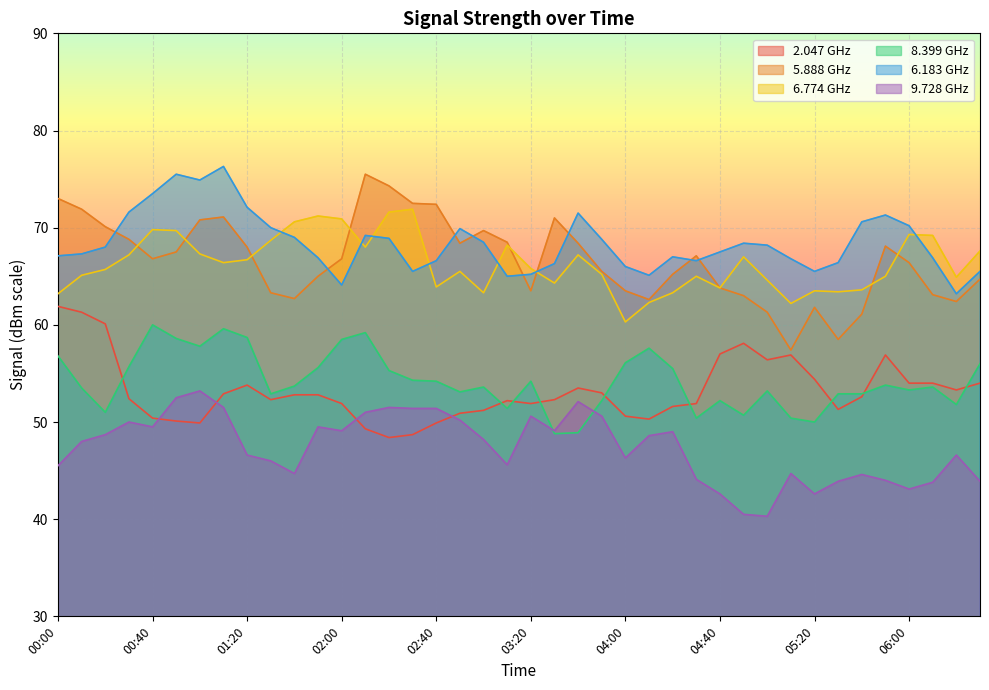

What are all the series names shown in the legend?

2.047 GHz, 5.888 GHz, 6.774 GHz, 8.399 GHz, 6.183 GHz, 9.728 GHz